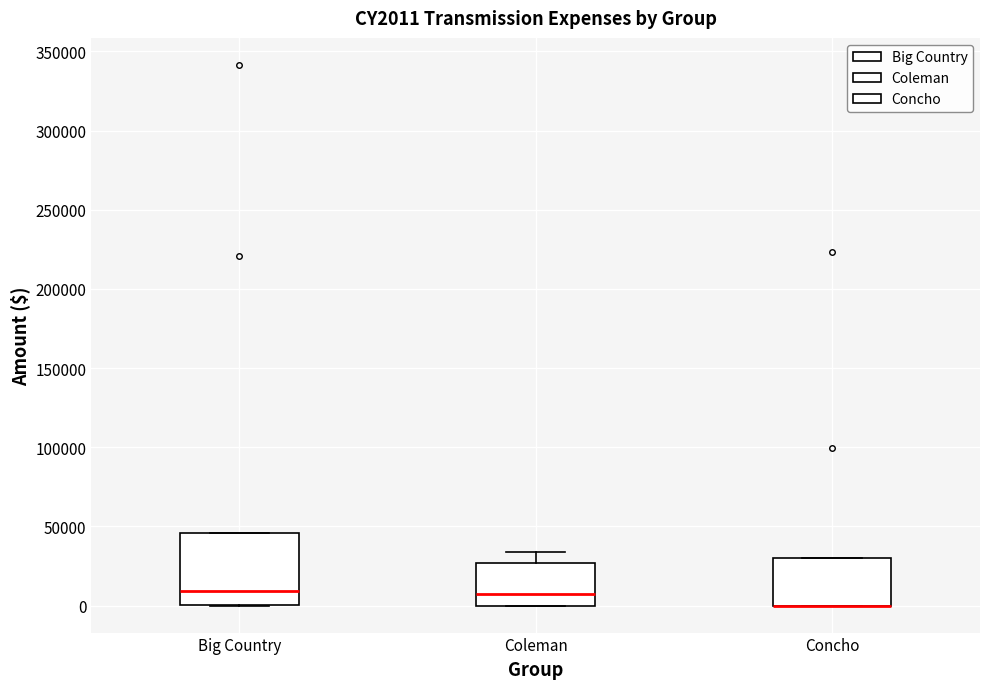

Comparing the boxes themselves (not the whiskers), which one is the tallest?

Big Country